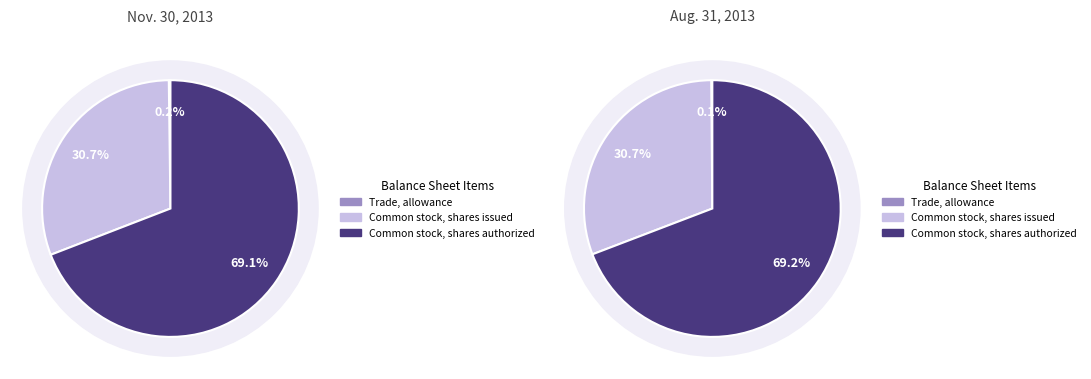

Combined, do Common stock, shares issued and Trade, allowance account for over 50%?

No